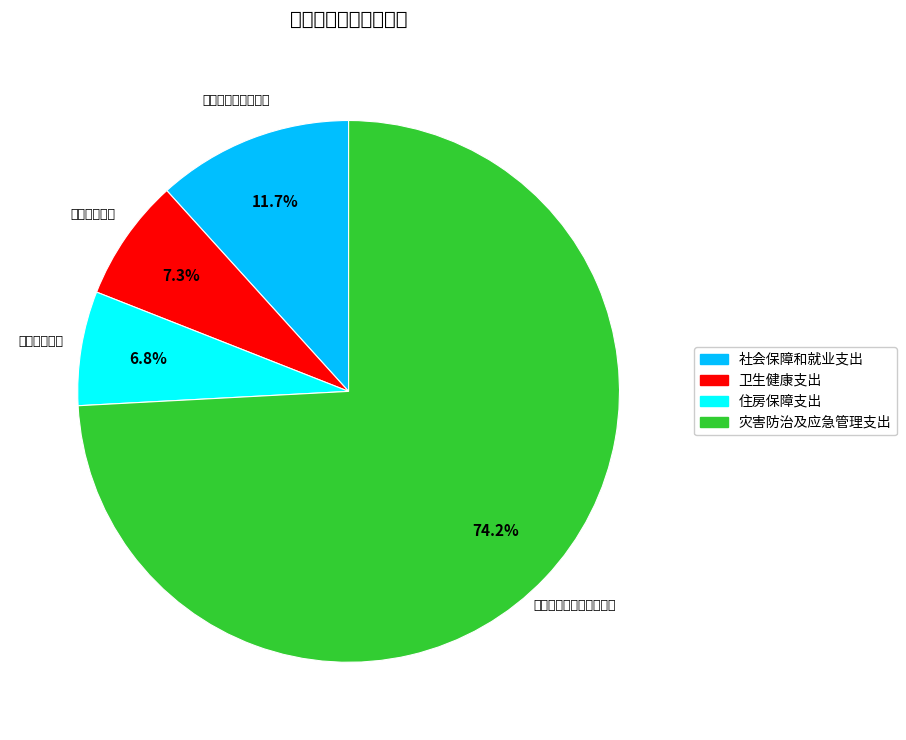

Does 灾害防治及应急管理支出 represent more than half of the total?

Yes